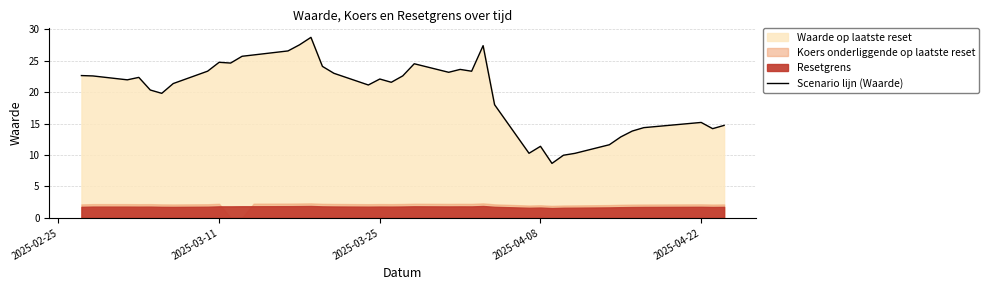

True or false: there are more than 0 points higher than both neighbors.

True